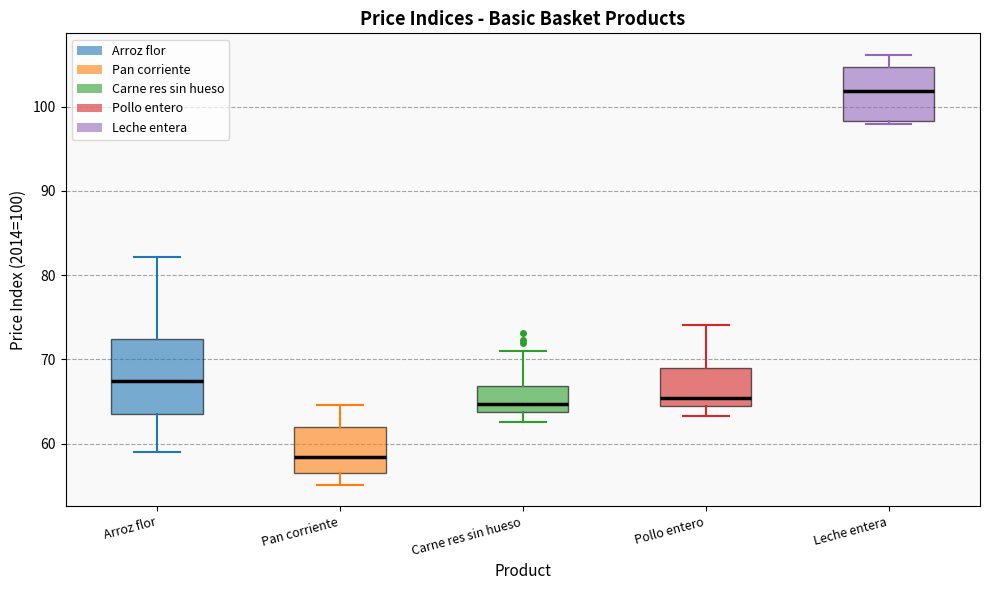

Which box's median line is the highest?

Leche entera